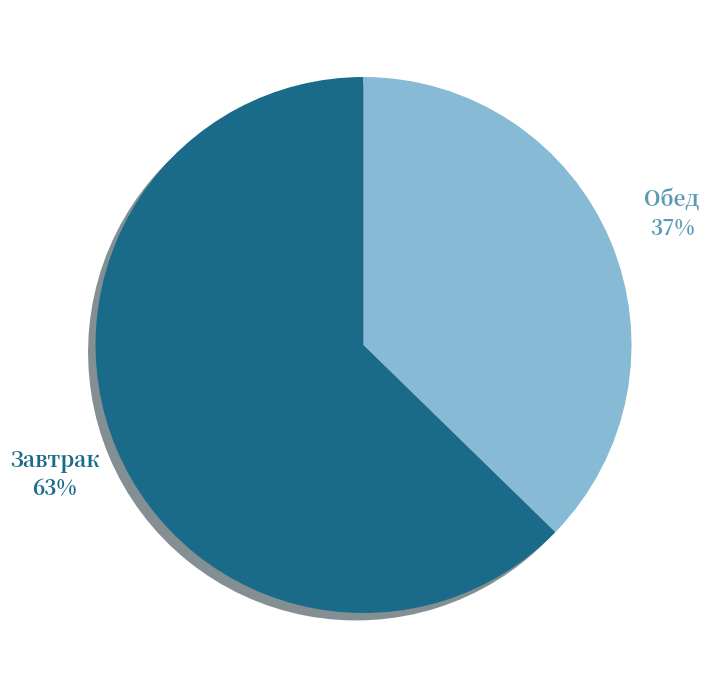

Which category has the smallest portion of the pie?

Обед